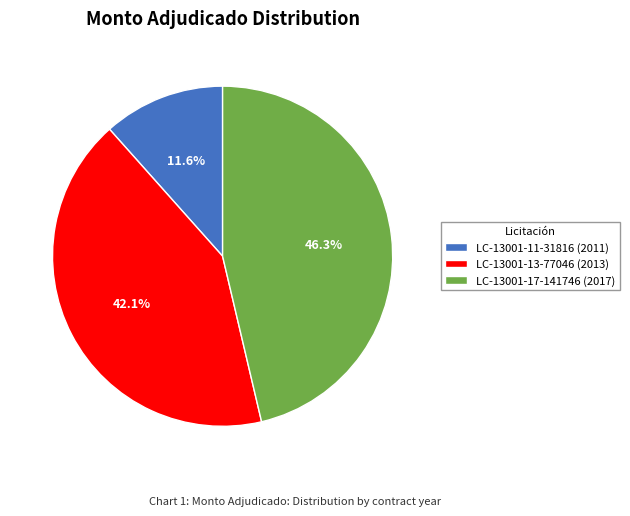

Is the sum of LC-13001-11-31816 (2011) and LC-13001-17-141746 (2017) greater than half?

Yes